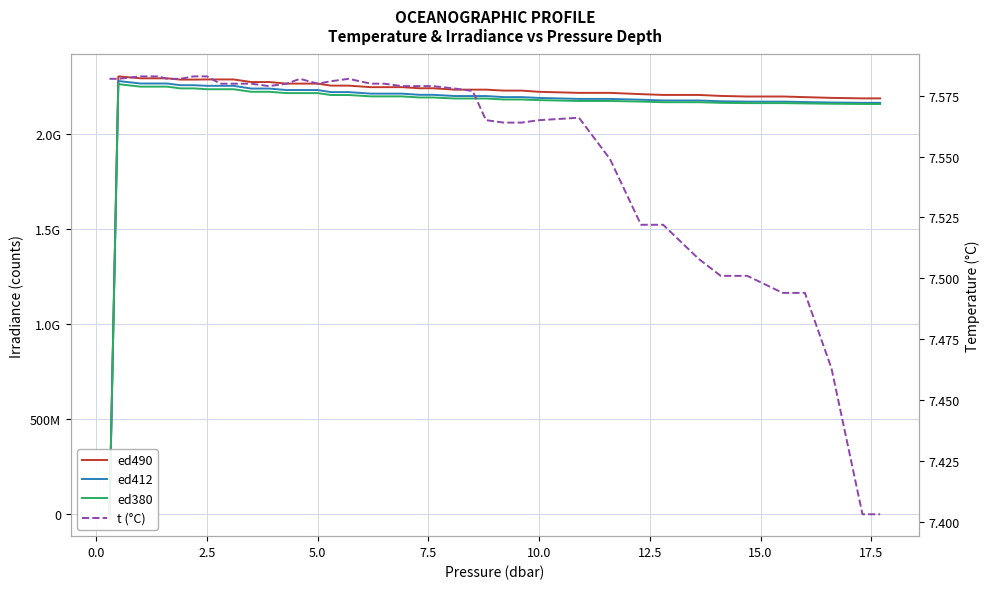

List the series in order of their peak value, lowest first.

t (°C), ed380, ed412, ed490